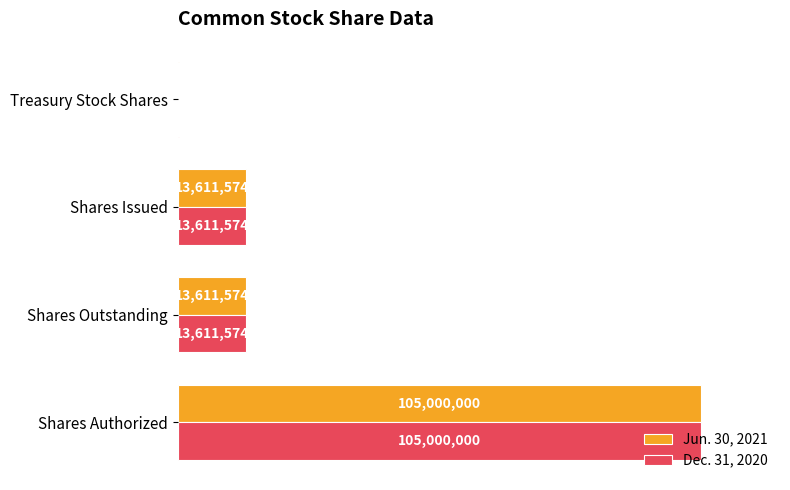

What is the average value of the Jun. 30, 2021 series?

33142673